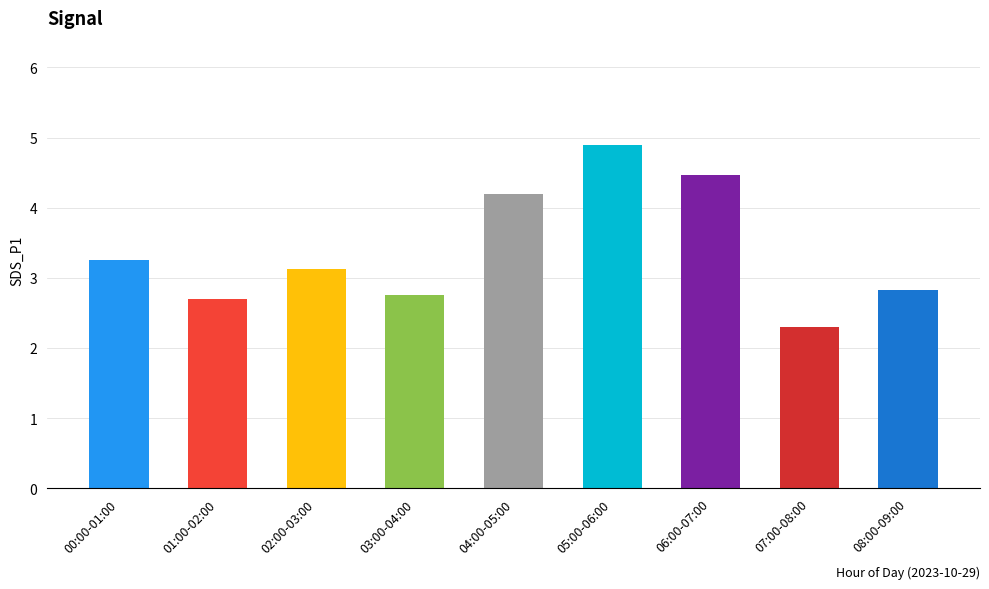

At which label does the data first exceed 3?

00:00-01:00